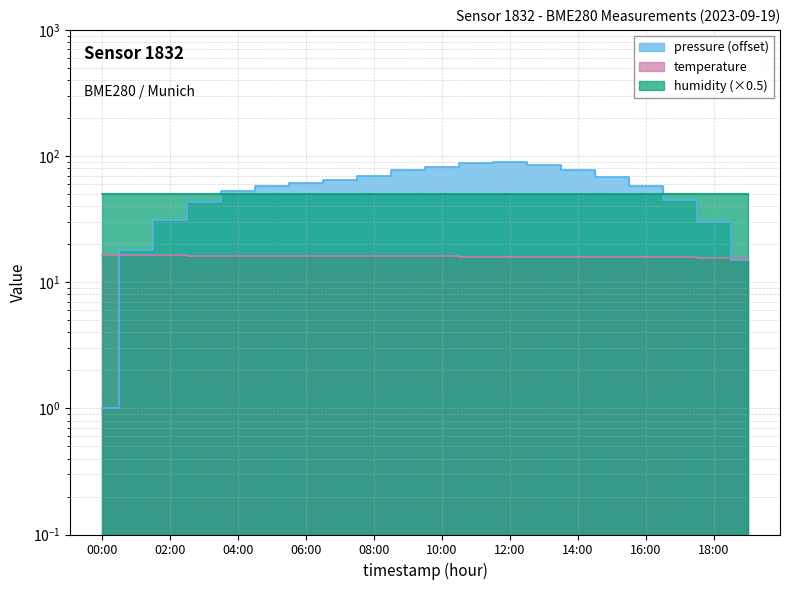

Is the value of temperature at 14:00 greater than the value of pressure at 10:00?

No